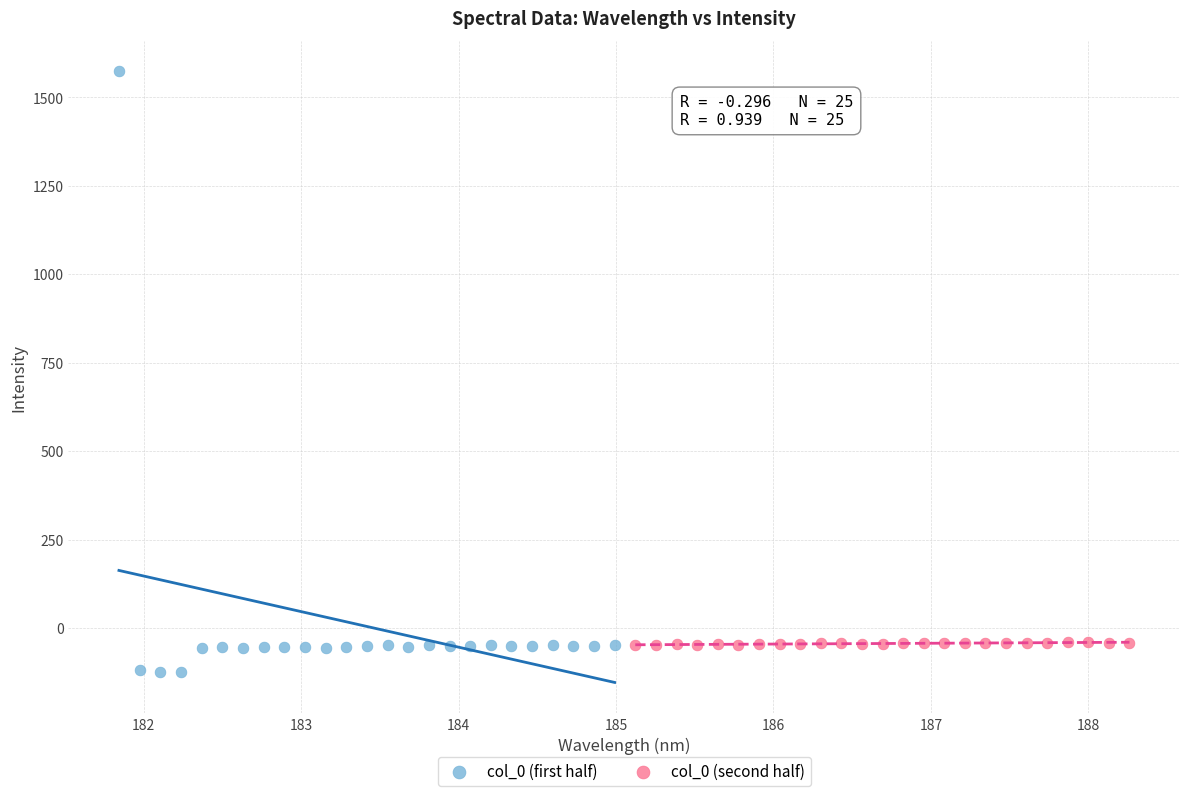

What are all the series names shown in the legend?

col_0 (first half), col_0 (second half)